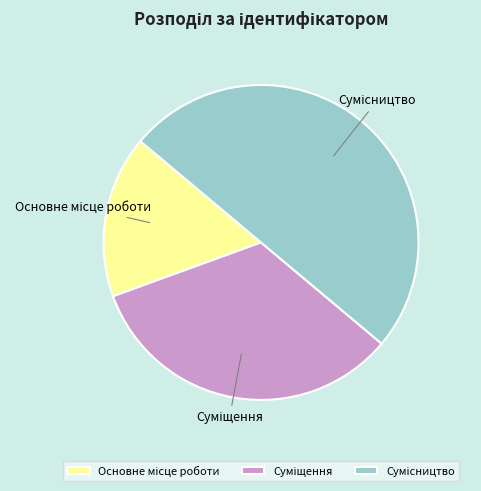

Is there any slice that represents more than half of the pie?

No